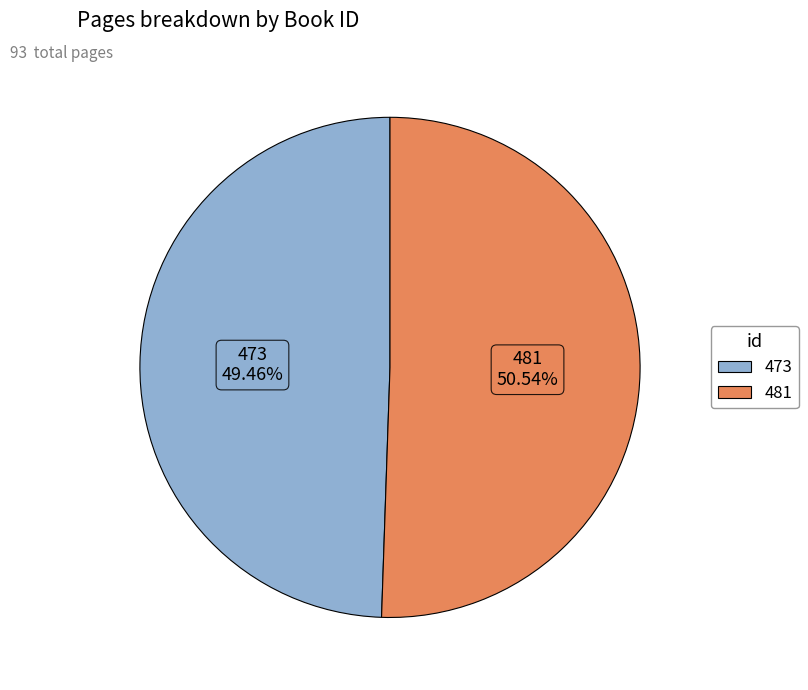

Rank the categories by value from highest to lowest.

481, 473